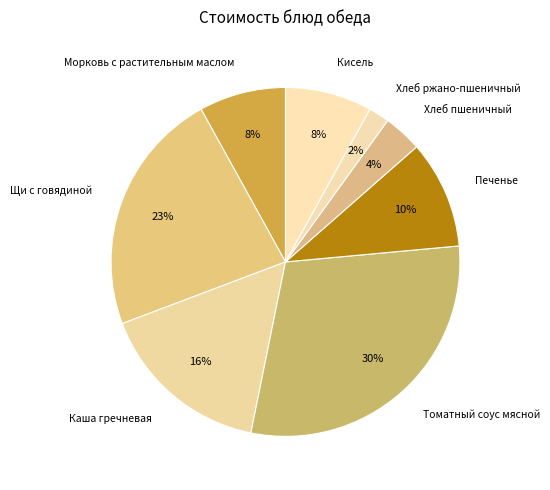

How many slices are in this pie chart?

8